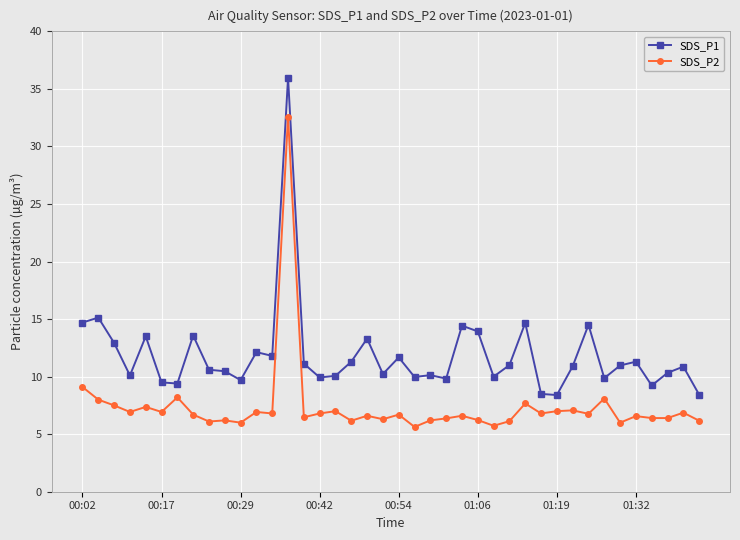

Rank the series by their average value, from highest to lowest.

SDS_P1, SDS_P2